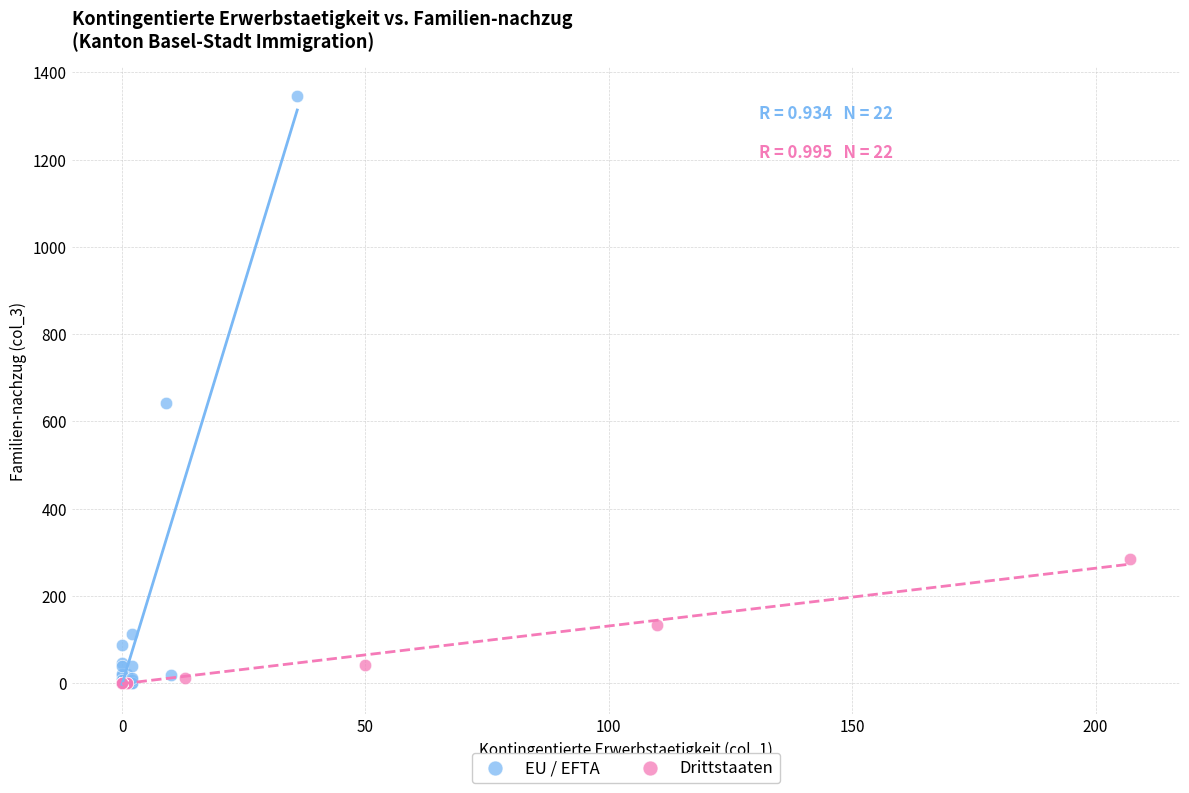

What are all the series names shown in the legend?

EU / EFTA, Drittstaaten